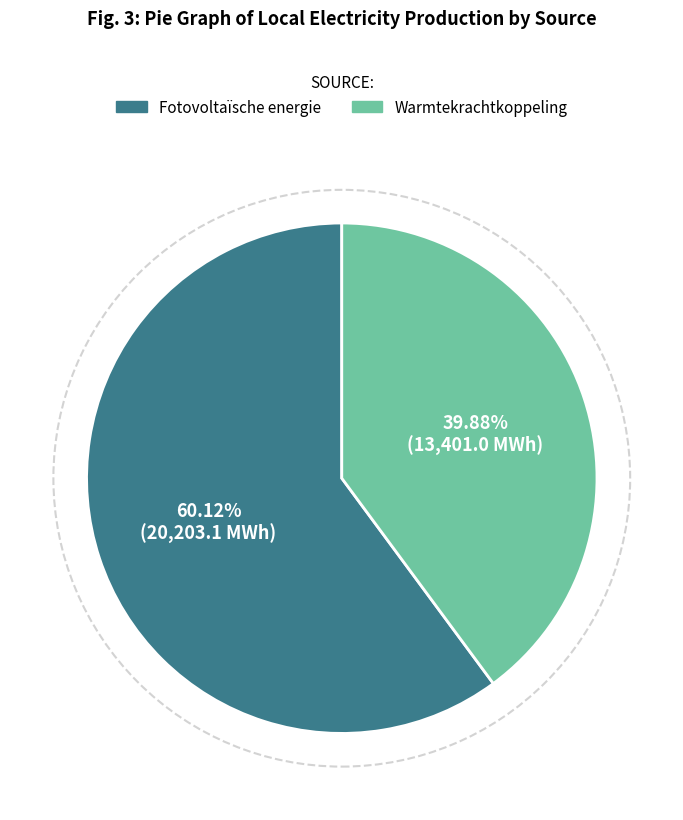

Which has a higher value, Warmtekrachtkoppeling or Fotovoltaïsche energie?

Fotovoltaïsche energie